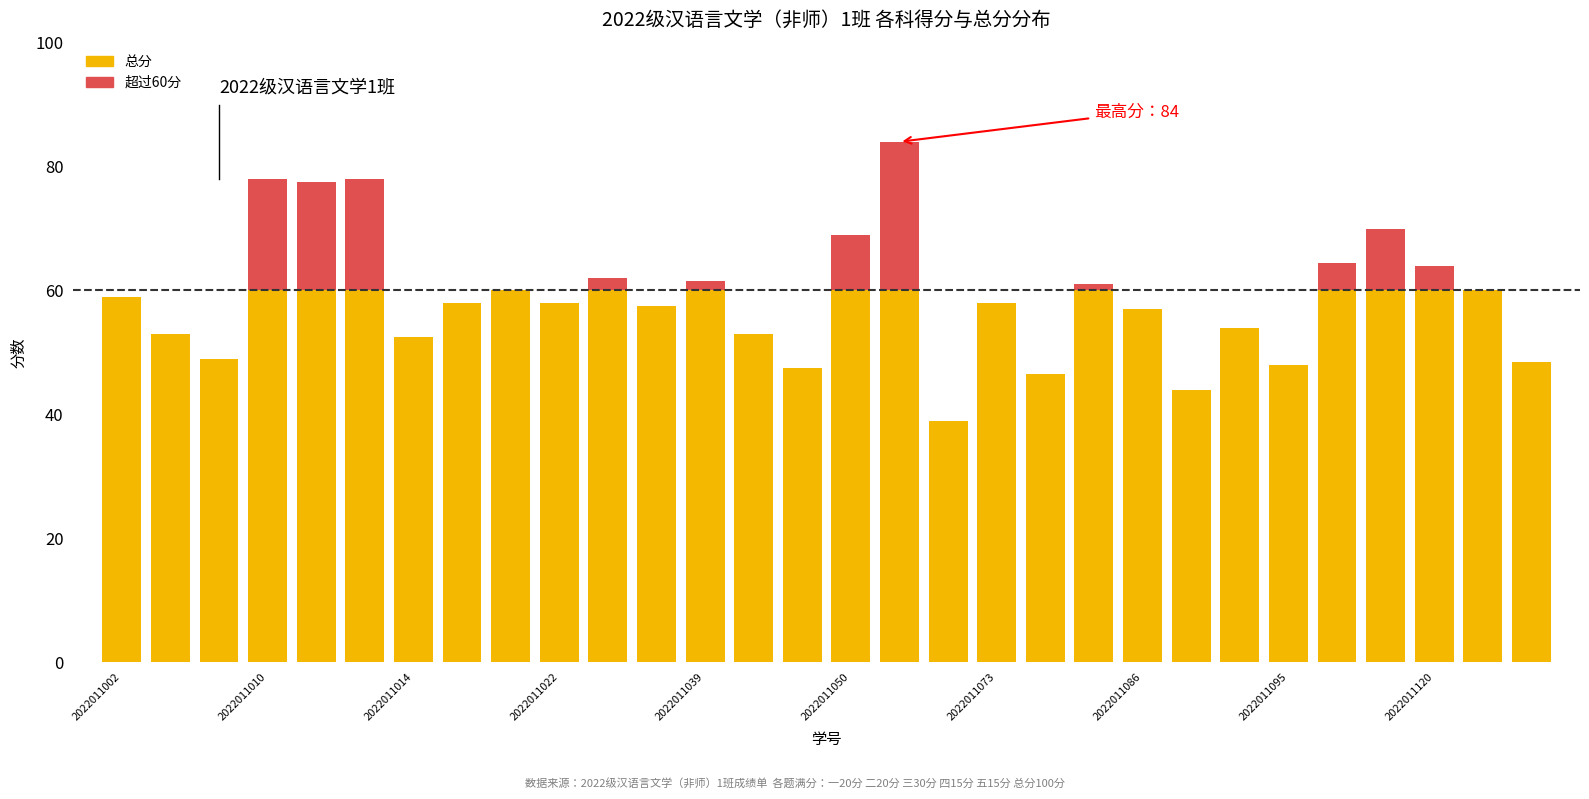

What is the difference between the second highest and minimum values?

39.0